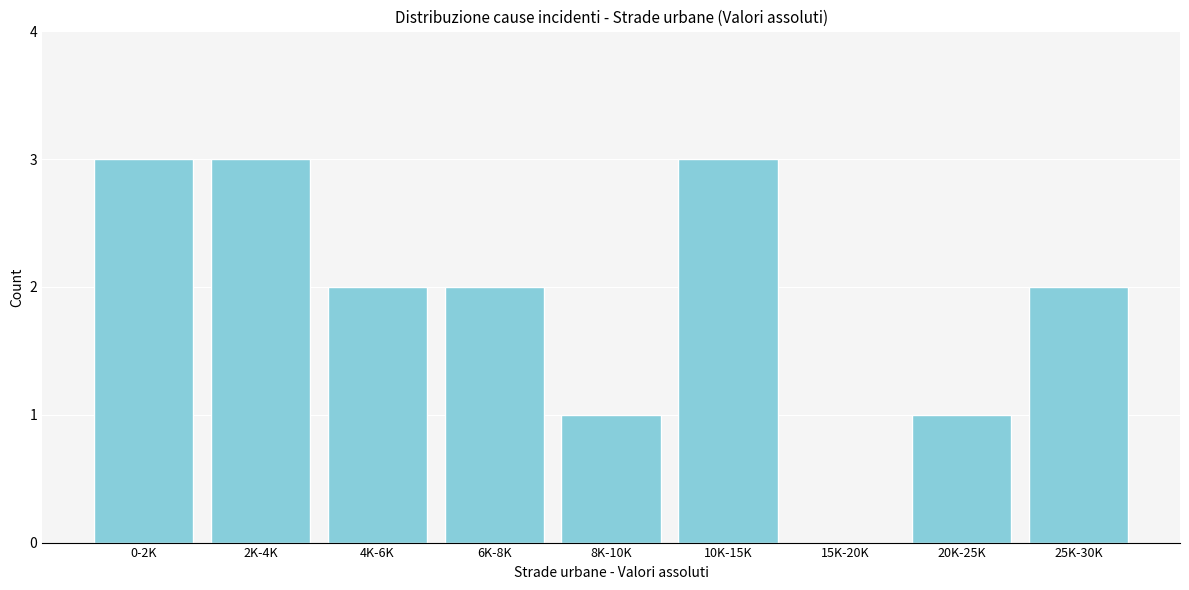

Reading right to left, transcribe all the data shown in this chart.

25K-30K=2	20K-25K=1	15K-20K=0	10K-15K=3	8K-10K=1	6K-8K=2	4K-6K=2	2K-4K=3	0-2K=3